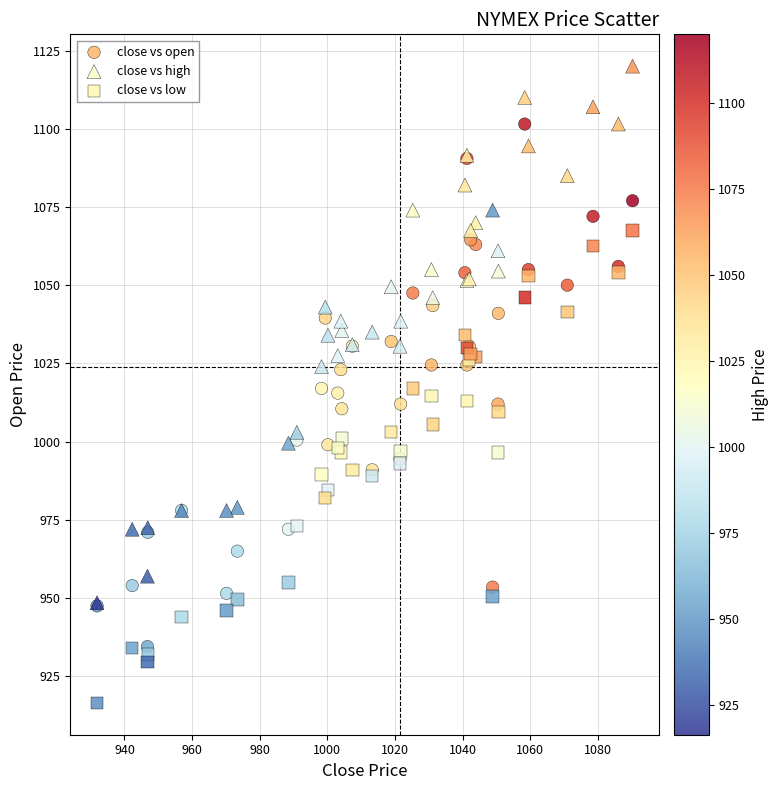

What are all the series names shown in the legend?

close vs open, close vs high, close vs low